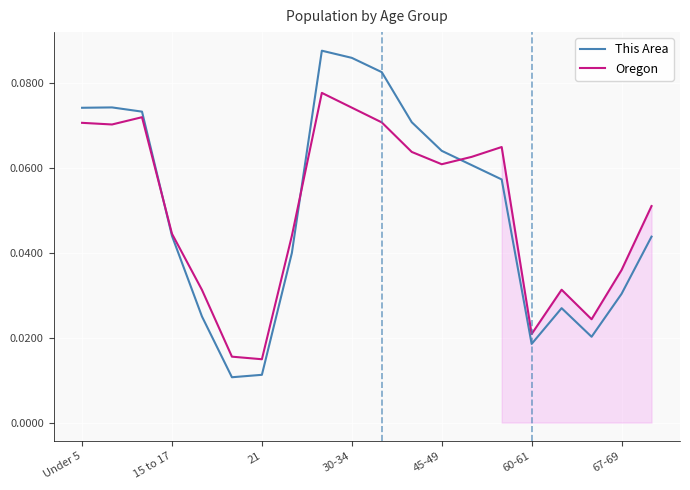

Reading left to right, list all the values displayed in this chart.

This Area: 0.1	0.1	0.1	0.0	0.0	0.0	0.0	0.0	0.1	0.1	0.1	0.1	0.1	0.1	0.1	0.0	0.0	0.0	0.0	0.0
Oregon: 0.1	0.1	0.1	0.0	0.0	0.0	0.0	0.0	0.1	0.1	0.1	0.1	0.1	0.1	0.1	0.0	0.0	0.0	0.0	0.1